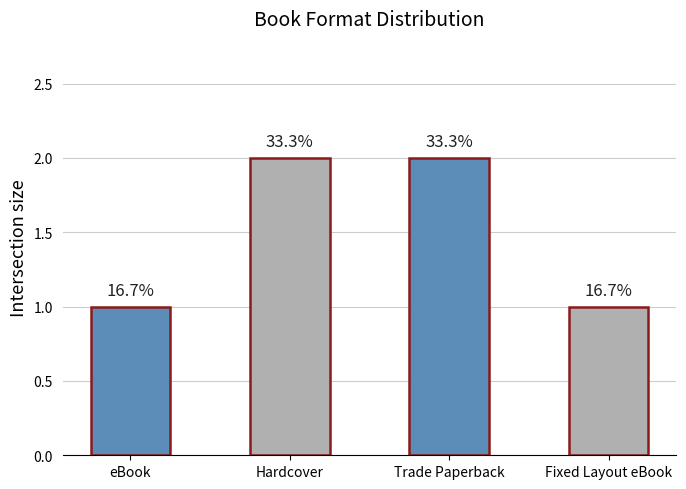

Where is the data nearest to the value 1?

eBook